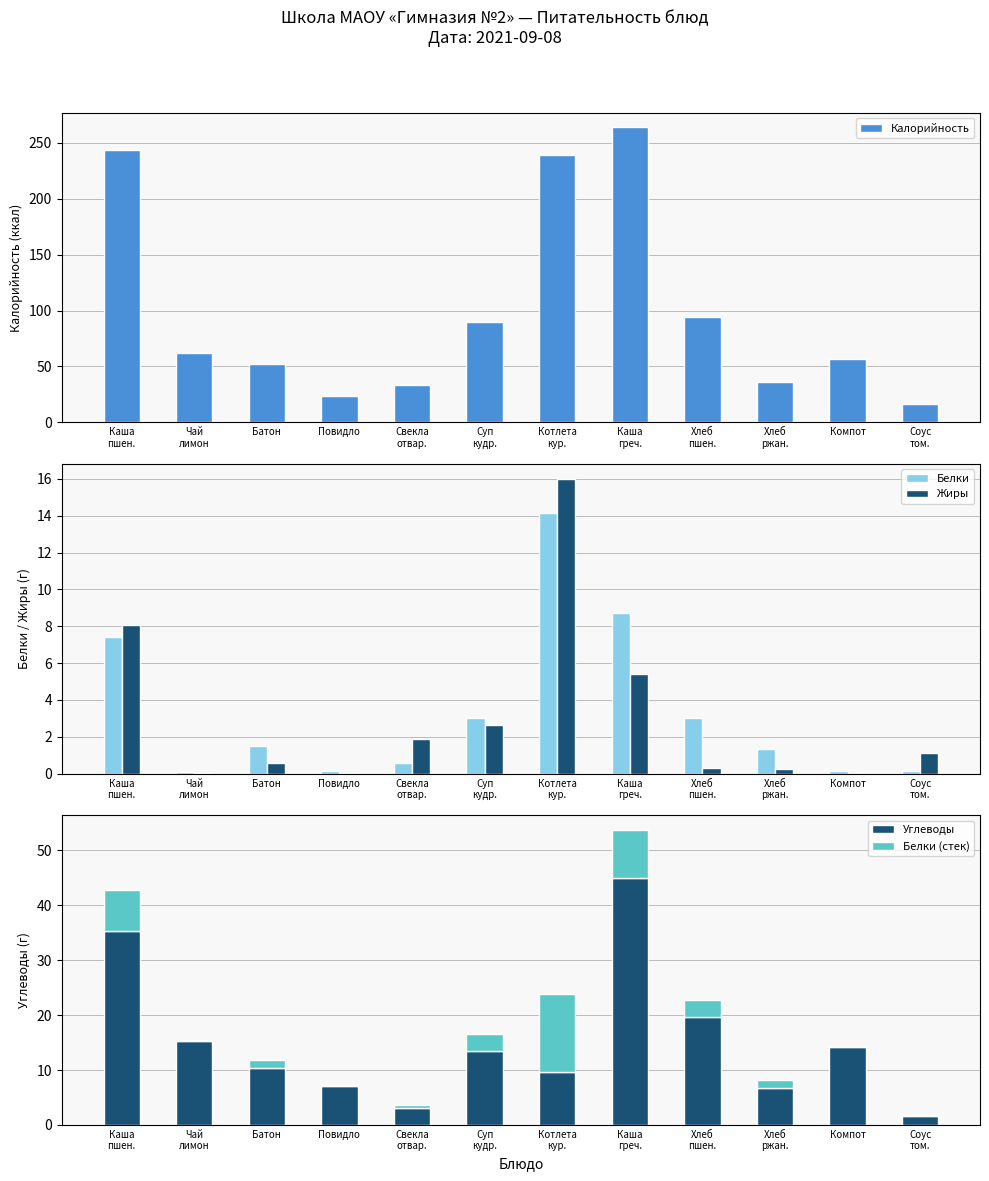

Reading left to right, list all the values displayed in this chart.

Калорийность: 243.9	61.6	52.4	23.9	33.2	89.5	239.3	263.8	94.0	36.2	56.9	16.9
Белки: 7.4	0.1	1.5	0.1	0.6	3.0	14.2	8.7	3.0	1.3	0.1	0.2
Жиры: 8.1	0.0	0.6	0.0	1.9	2.6	16.0	5.4	0.3	0.2	0.0	1.1
Углеводы: 35.3	15.3	10.3	7.1	3.1	13.5	9.7	45.0	19.7	6.8	14.1	1.6
Белки (стек): 7.4	0.1	1.5	0.1	0.6	3.0	14.2	8.7	3.0	1.3	0.1	0.2